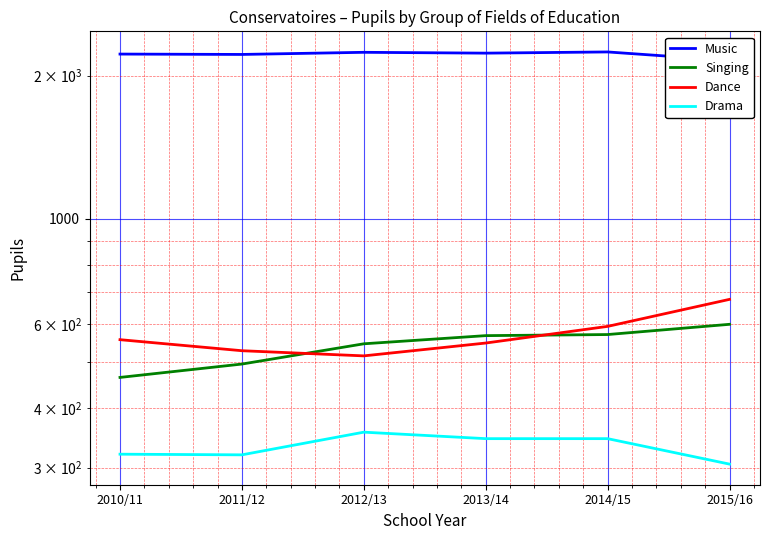

True or false: Drama and Music intersect in this chart.

False